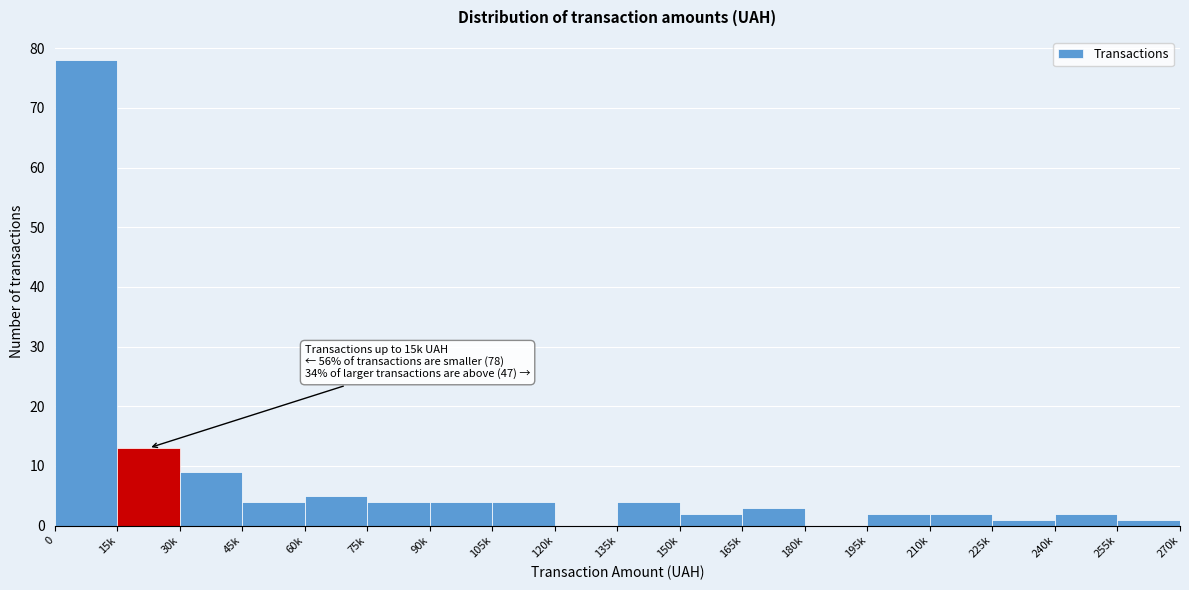

Reading left to right, transcribe all the data shown in this chart.

0=78	15k=13	30k=9	45k=4	60k=5	75k=4	90k=4	105k=4	120k=0	135k=4	150k=2	165k=3	180k=0	195k=2	210k=2	225k=1	240k=2	255k=1